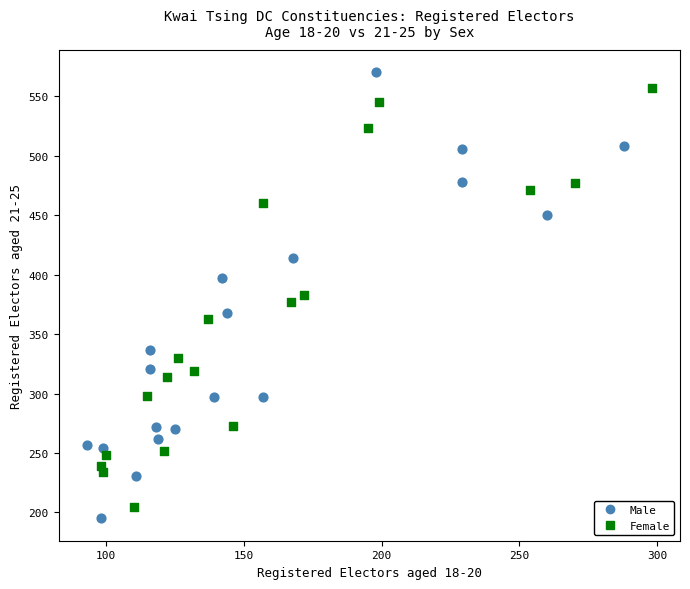

Which series has the widest spread of Y values?

Male